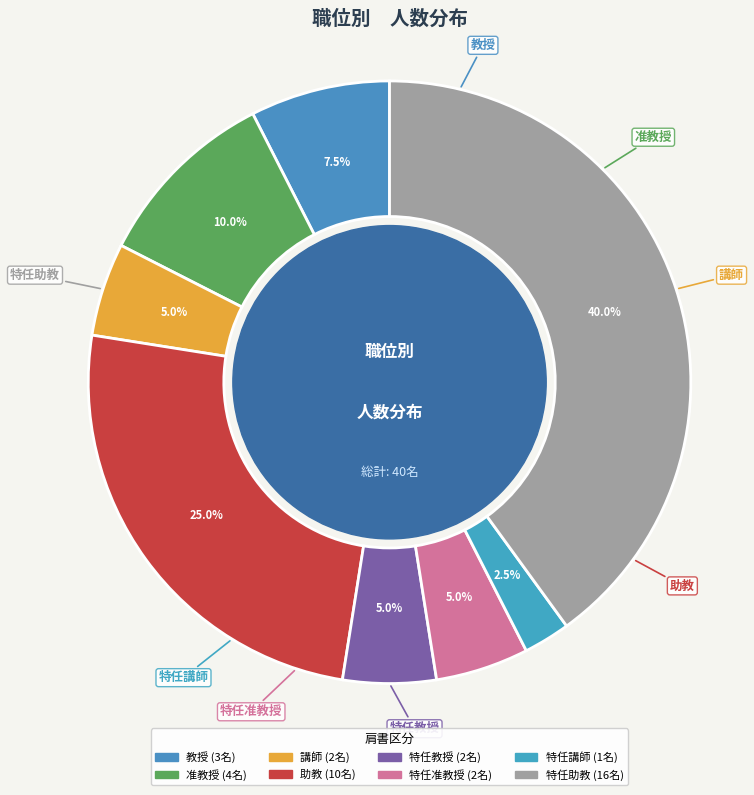

Which slice is the largest?

特任助教